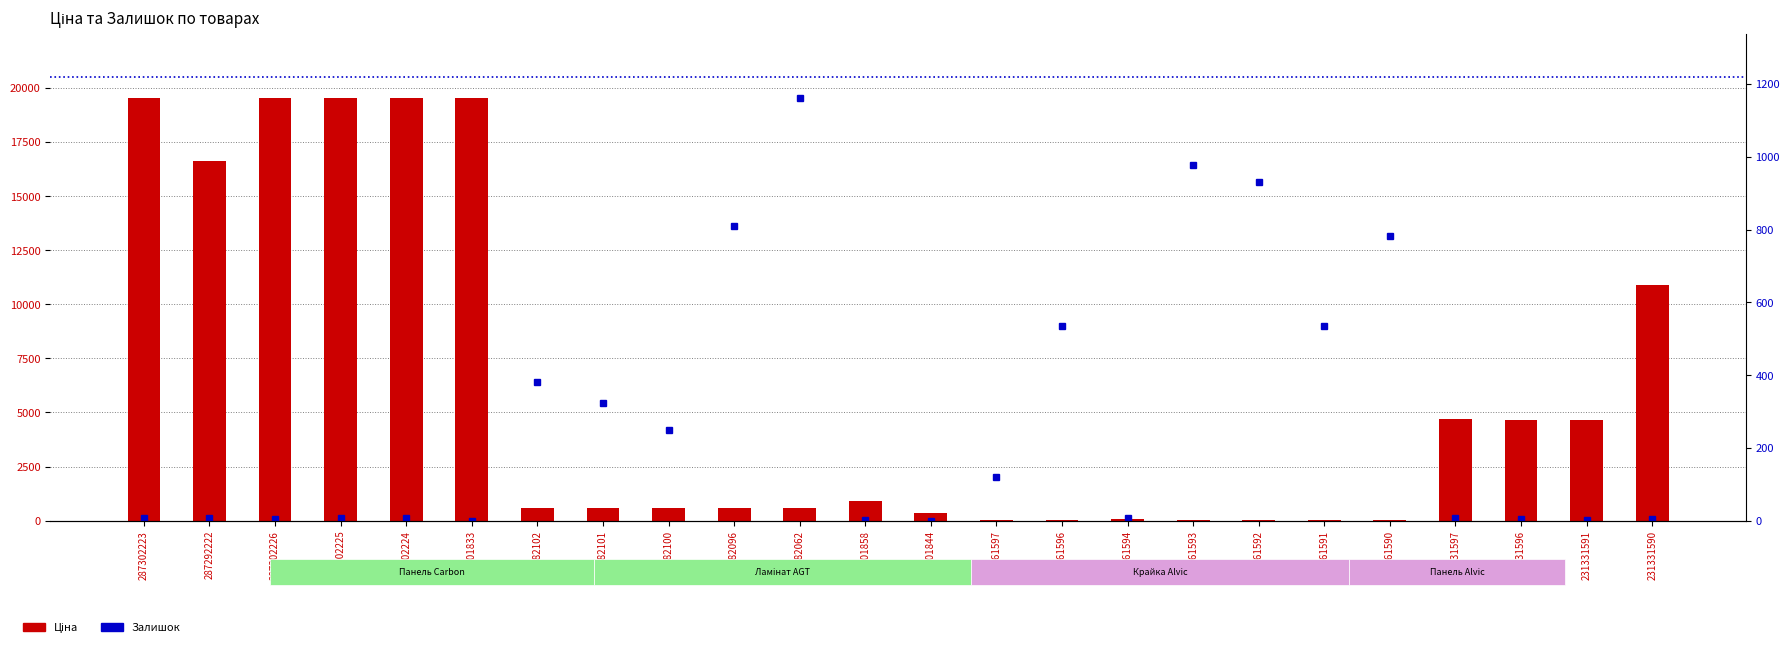

Where is Залишок nearest to the value 581?

231361591